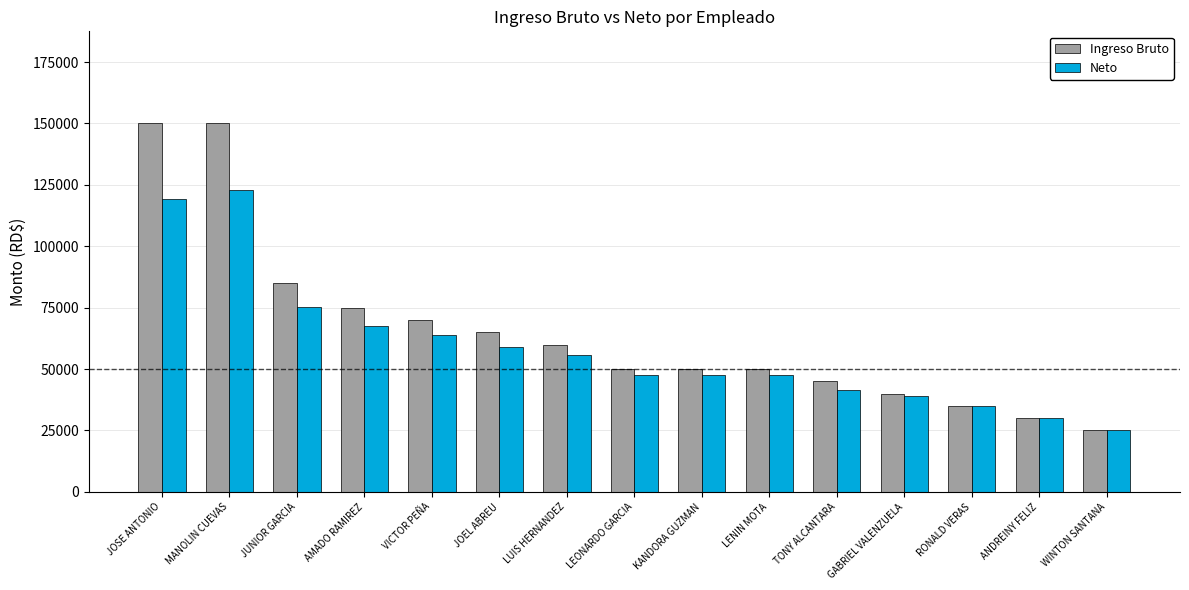

Reading left to right, list all the values displayed in this chart.

Ingreso Bruto: JOSE ANTONIO=150000.0	MANOLIN CUEVAS=150000.0	JUNIOR GARCIA=85000.0	AMADO RAMIREZ=75000.0	VICTOR PEÑA=70000.0	JOEL ABREU=65000.0	LUIS HERNANDEZ=60000.0	LEONARDO GARCIA=50000.0	KANDORA GUZMAN=50000.0	LENIN MOTA=50000.0	TONY ALCANTARA=45000.0	GABRIEL VALENZUELA=40000.0	RONALD VERAS=35000.0	ANDREINY FELIZ=30000.0	WINTON SANTANA=25000.0
Neto: JOSE ANTONIO=119223.8	MANOLIN CUEVAS=122997.1	JUNIOR GARCIA=75167.1	AMADO RAMIREZ=67667.1	VICTOR PEÑA=63804.1	JOEL ABREU=58884.1	LUIS HERNANDEZ=55744.1	LEONARDO GARCIA=47702.8	KANDORA GUZMAN=47702.8	LENIN MOTA=47702.8	TONY ALCANTARA=41452.8	GABRIEL VALENZUELA=39202.8	RONALD VERAS=34952.8	ANDREINY FELIZ=30000.0	WINTON SANTANA=25000.0